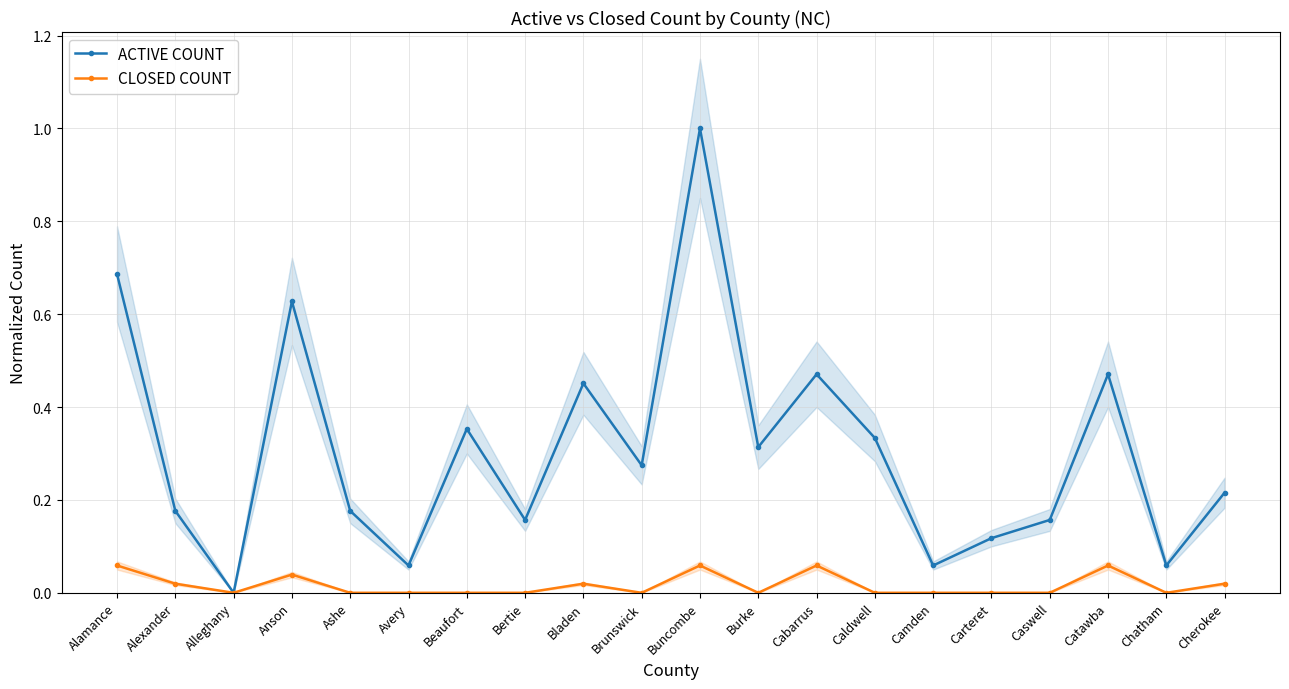

Between Alleghany and Alexander, which is larger?

Alexander